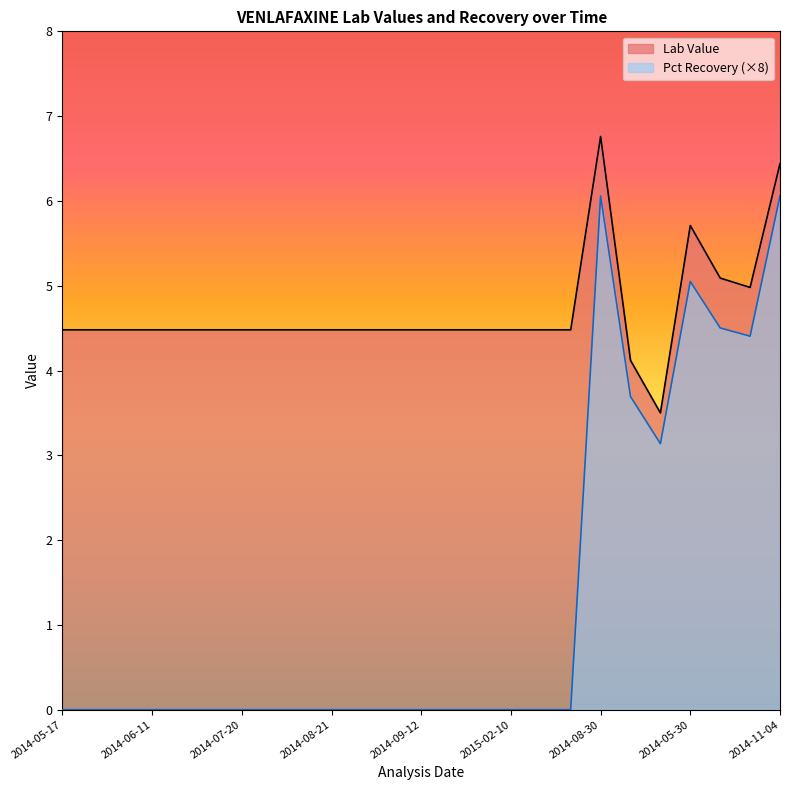

Where is the first local minimum for Lab Value?

2014-08-16